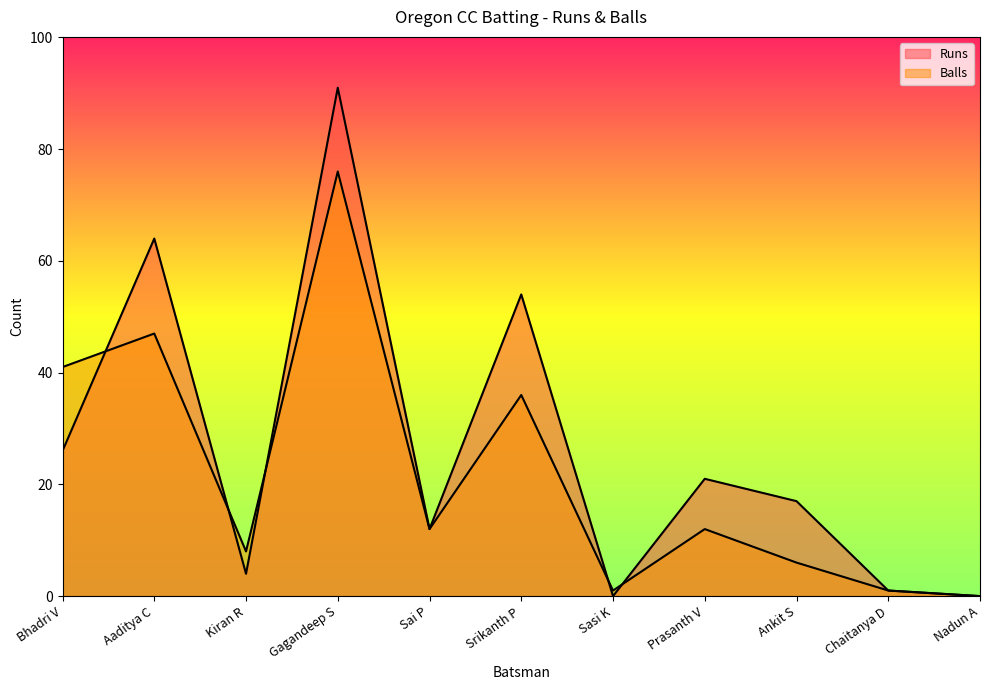

Reading right to left, list all the values displayed in this chart.

Runs: 0	1	17	21	0	54	12	91	4	64	26
Balls: 0	1	6	12	1	36	12	76	8	47	41